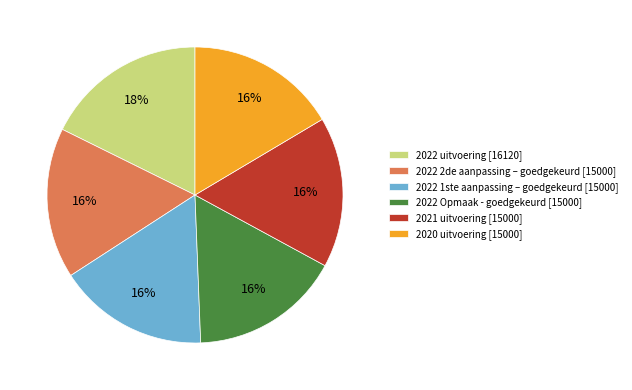

True or false: 2022 uitvoering accounts for 18% of the total.

True